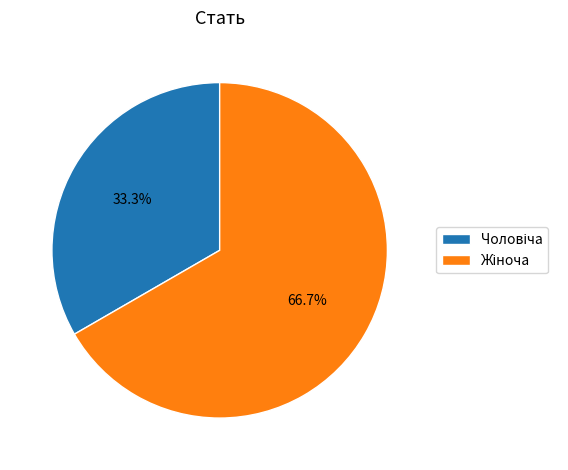

Is there a majority slice in this chart?

Yes